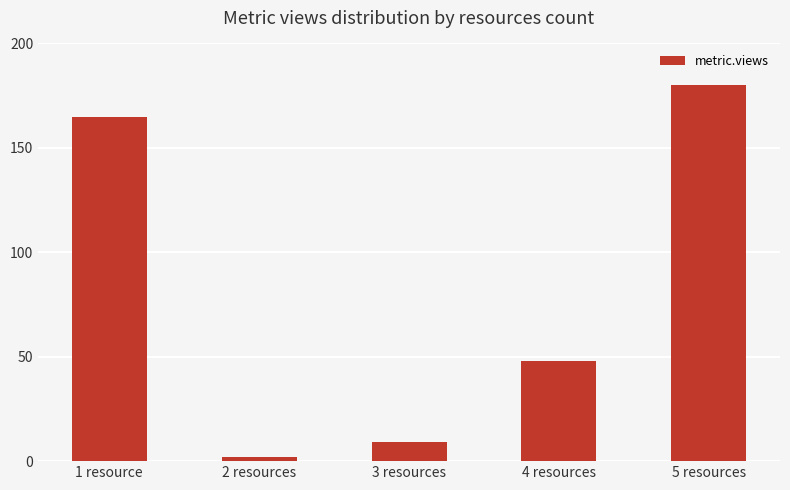

Does the chart contain stacked bars?

No